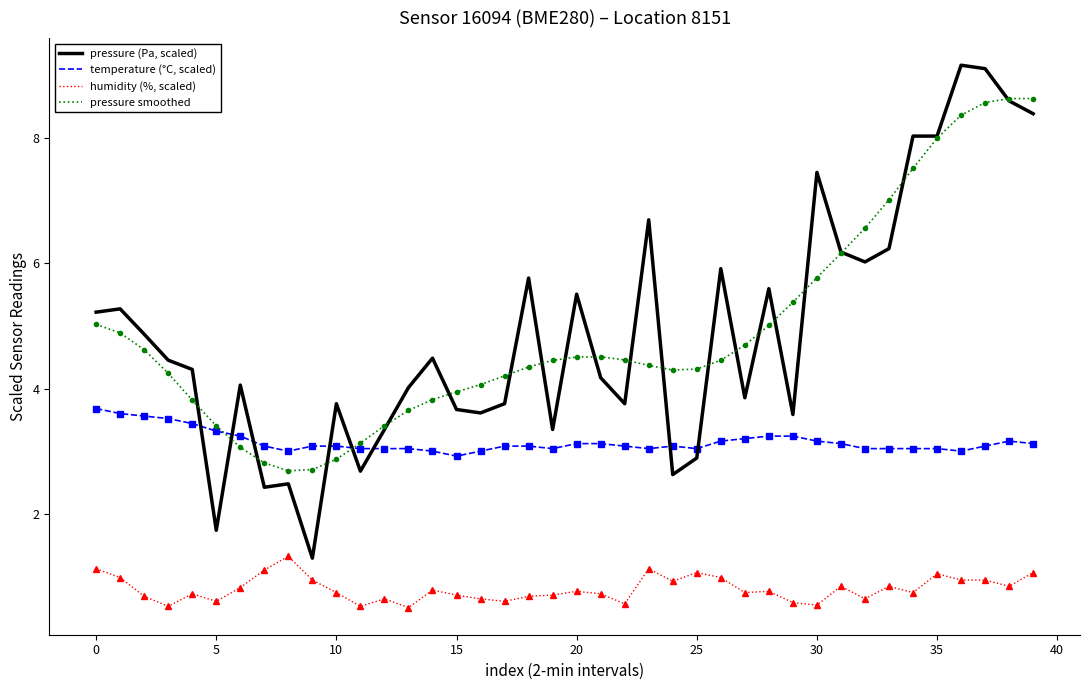

True or false: humidity (%, scaled) and temperature (°C, scaled) cross at least once.

False